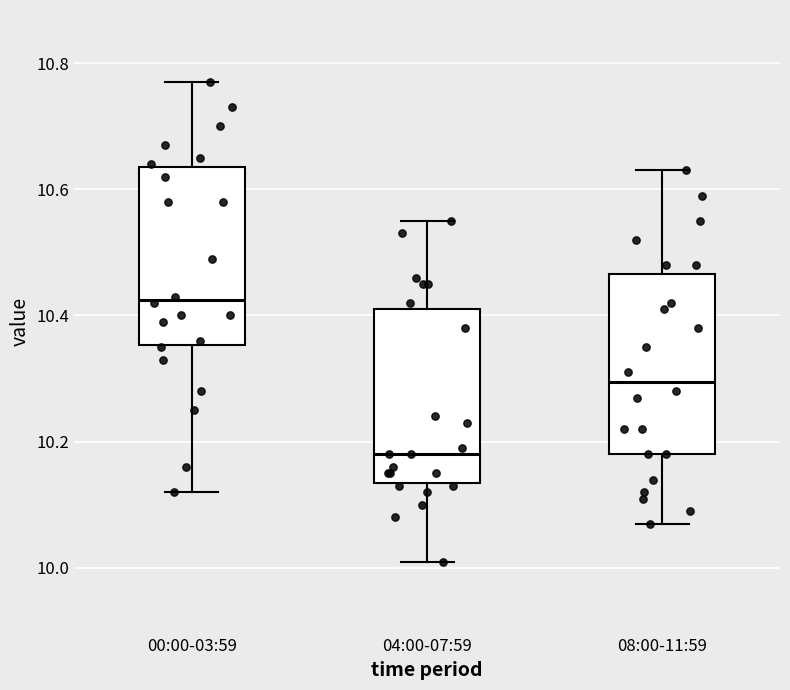

Reading left to right, read every box against the y-axis: the position of its median line, the range the box covers, and the ends of its whiskers. The values are not printed on the chart, so give them approximately, as read against the axis.

00:00-03:59: median 10.42, box 10.36 to 10.64, whiskers 10.12 to 10.78
04:00-07:59: median 10.18, box 10.14 to 10.42, whiskers 10.02 to 10.56
08:00-11:59: median 10.30, box 10.18 to 10.46, whiskers 10.08 to 10.64